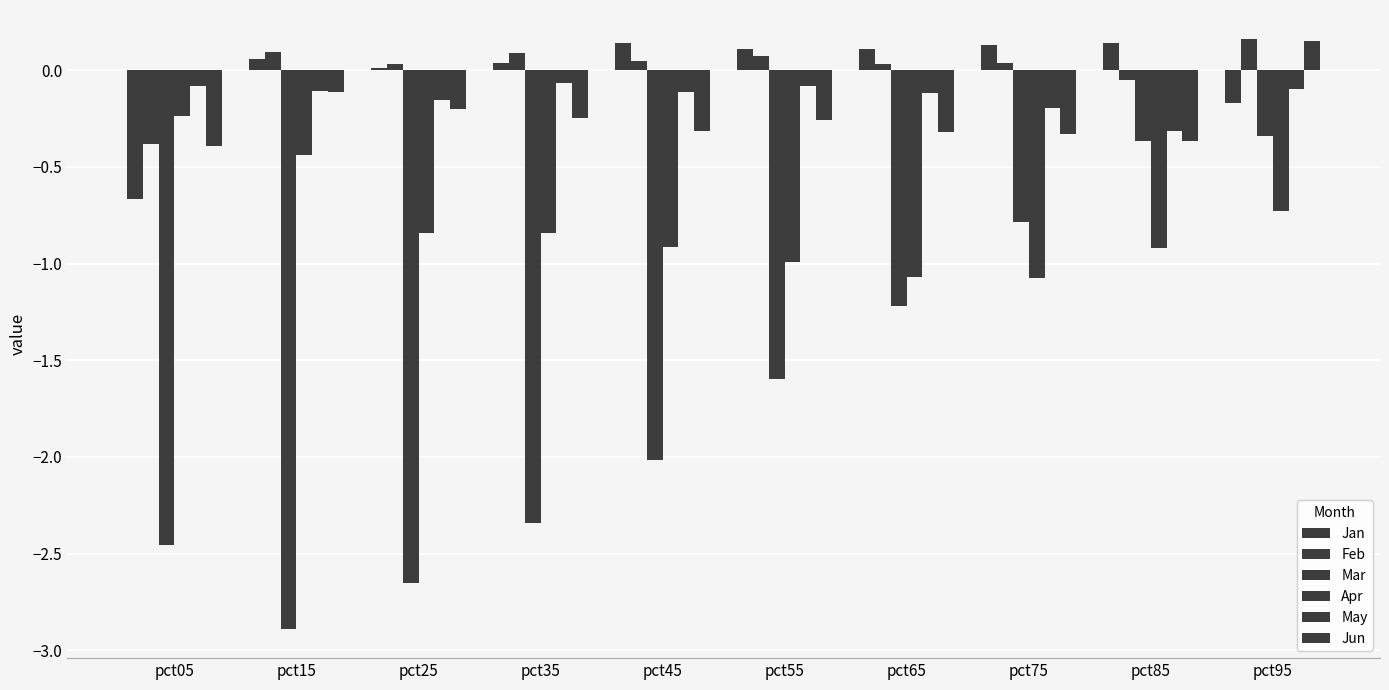

Is the value of Jan at pct95 greater than the value of May at pct55?

No